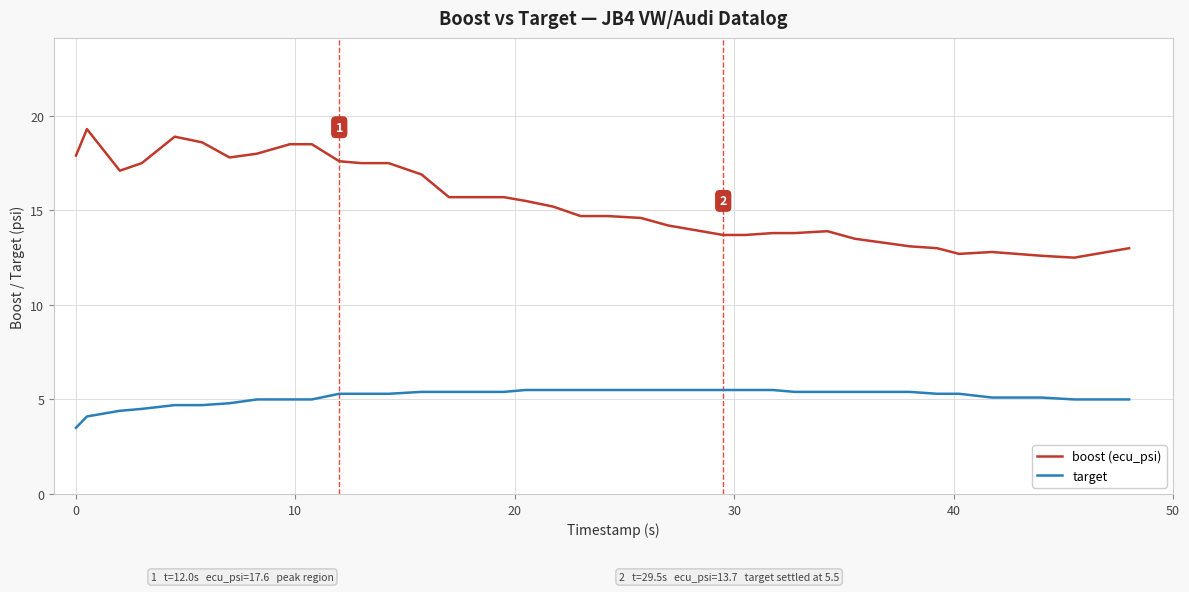

What is the difference between the maximum and minimum values in the target series?

2.0